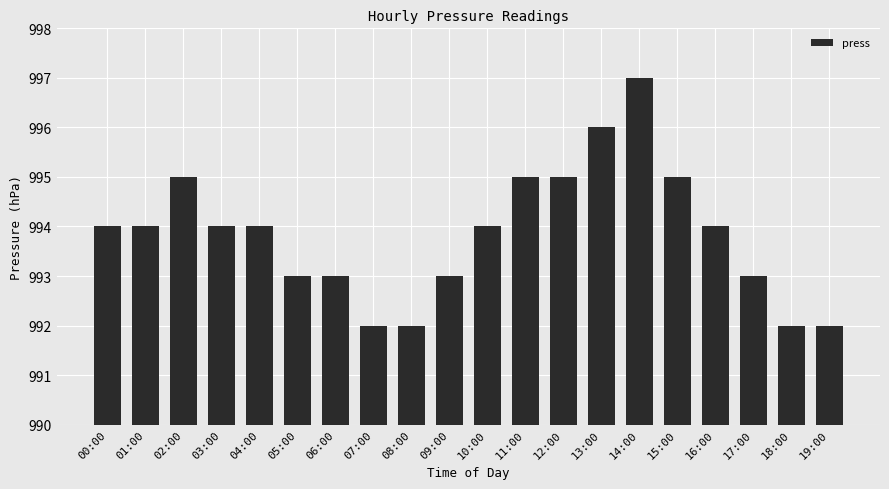

What is the sum of the values at 03:00 and 12:00?

1989